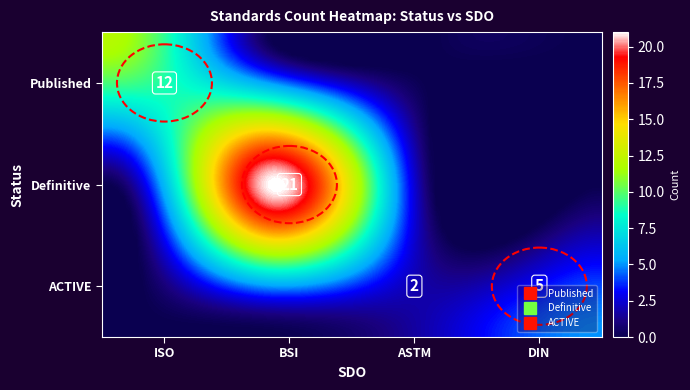

Rank the series by their maximum value, from highest to lowest.

Definitive, Published, ACTIVE